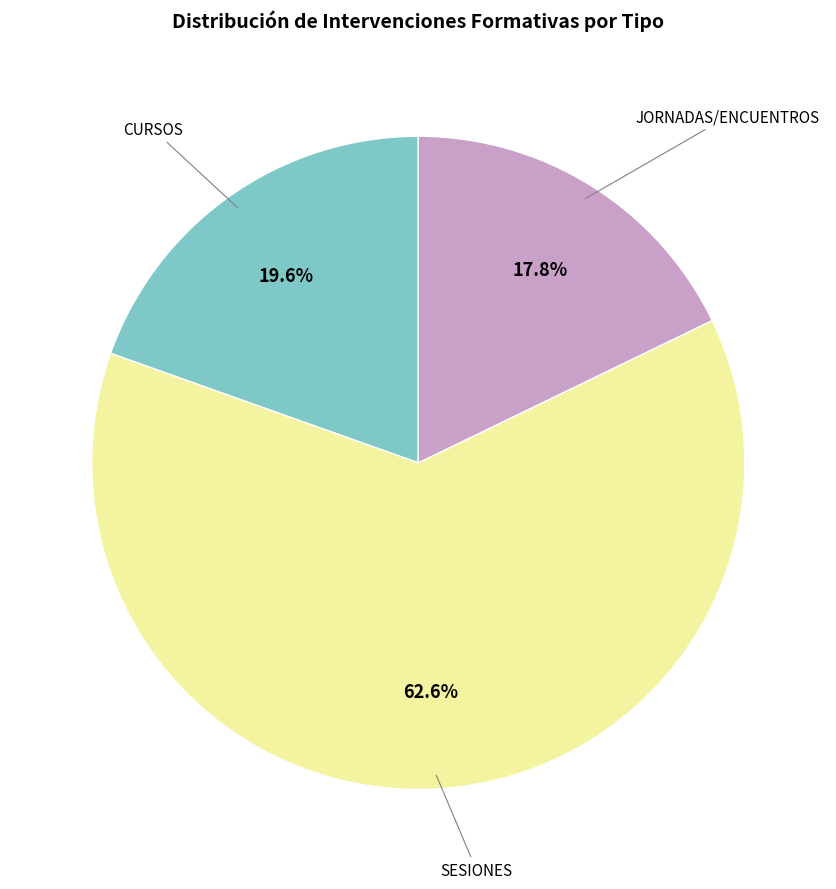

Is there any slice that represents more than half of the pie?

Yes